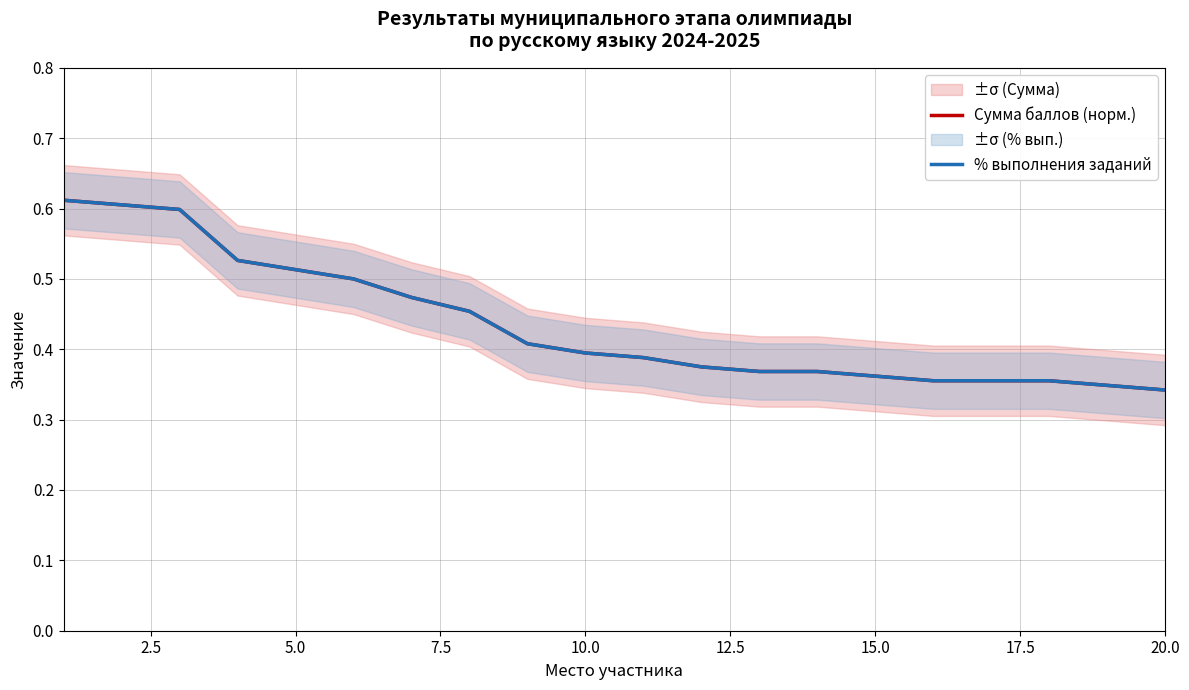

True or false: % выполнения заданий and Сумма баллов (норм.) cross at least once.

True